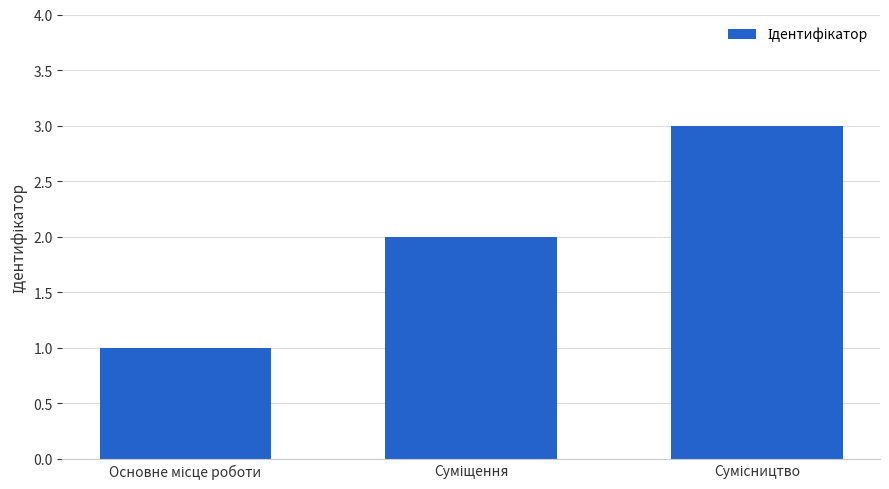

What is the greatest value displayed?

3